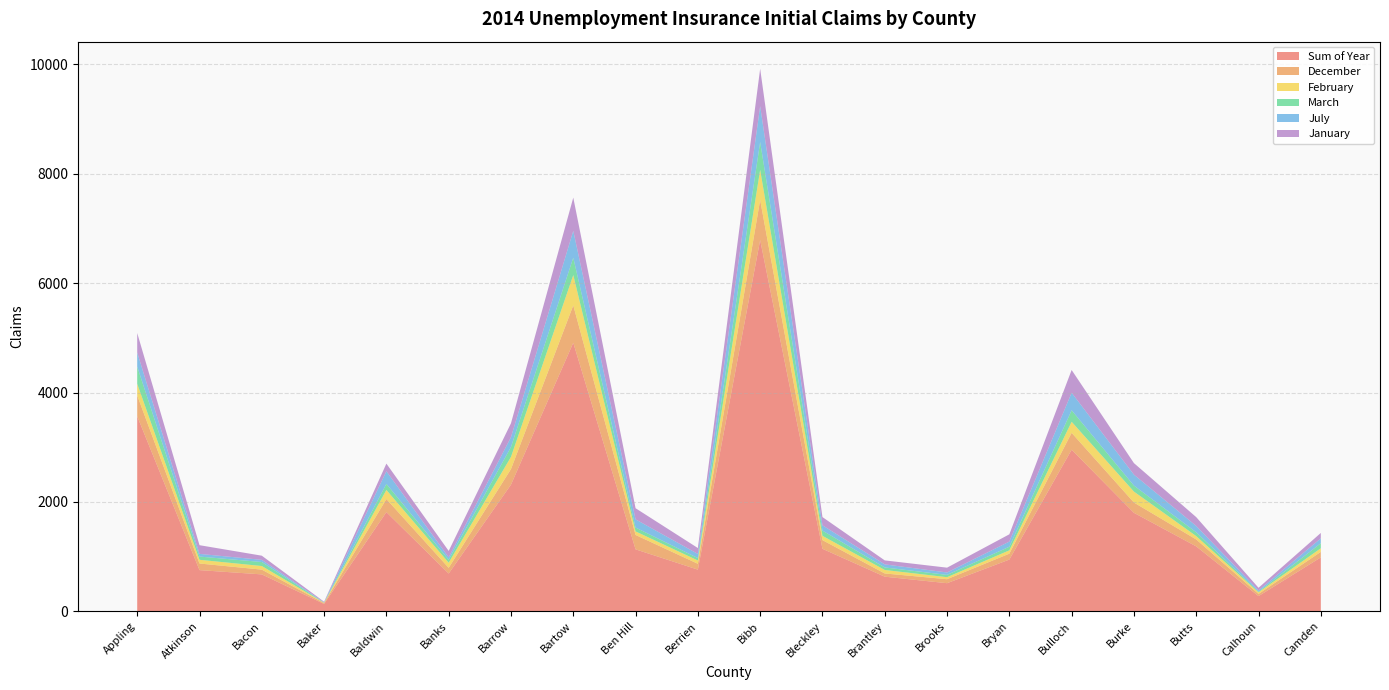

Reading left to right, transcribe all the data shown in this chart.

Sum of Year: Appling=3567	Atkinson=753	Bacon=675	Baker=135	Baldwin=1814	Banks=691	Barrow=2316	Bartow=4911	Ben Hill=1133	Berrien=762	Bibb=6789	Bleckley=1143	Brantley=633	Brooks=514	Bryan=946	Bulloch=2955	Burke=1801	Butts=1187	Calhoun=278	Camden=986
December: Appling=381	Atkinson=121	Bacon=87	Baker=15	Baldwin=239	Banks=104	Barrow=285	Bartow=684	Ben Hill=263	Berrien=107	Bibb=733	Bleckley=159	Brantley=59	Brooks=73	Bryan=108	Bulloch=309	Burke=188	Butts=127	Calhoun=40	Camden=101
February: Appling=213	Atkinson=68	Bacon=66	Baker=6	Baldwin=166	Banks=93	Barrow=223	Bartow=554	Ben Hill=65	Berrien=60	Bibb=551	Bleckley=78	Brantley=64	Brooks=37	Bryan=61	Bulloch=202	Burke=200	Butts=61	Calhoun=29	Camden=66
March: Appling=314	Atkinson=59	Bacon=73	Baker=2	Baldwin=111	Banks=54	Barrow=180	Bartow=317	Ben Hill=71	Berrien=44	Bibb=510	Bleckley=96	Brantley=46	Brooks=42	Bryan=66	Bulloch=210	Burke=110	Butts=70	Calhoun=11	Camden=92
July: Appling=258	Atkinson=49	Bacon=40	Baker=5	Baldwin=231	Banks=44	Barrow=180	Bartow=491	Ben Hill=149	Berrien=76	Bibb=655	Bleckley=97	Brantley=56	Brooks=44	Bryan=94	Bulloch=321	Burke=200	Butts=115	Calhoun=23	Camden=89
January: Appling=356	Atkinson=159	Bacon=76	Baker=12	Baldwin=140	Banks=118	Barrow=255	Bartow=608	Ben Hill=204	Berrien=108	Bibb=683	Bleckley=150	Brantley=73	Brooks=88	Bryan=133	Bulloch=416	Burke=211	Butts=162	Calhoun=49	Camden=99